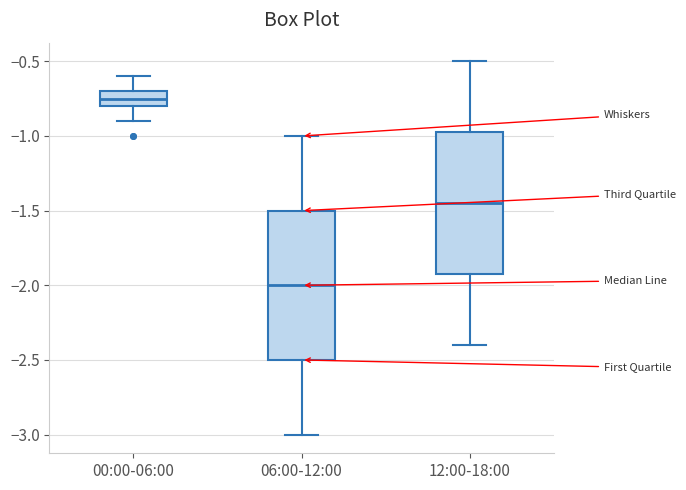

Where does the lower whisker of the box for 12:00-18:00 end on the y-axis? The values are not printed on the chart, so give them approximately, as read against the axis.

-2.40